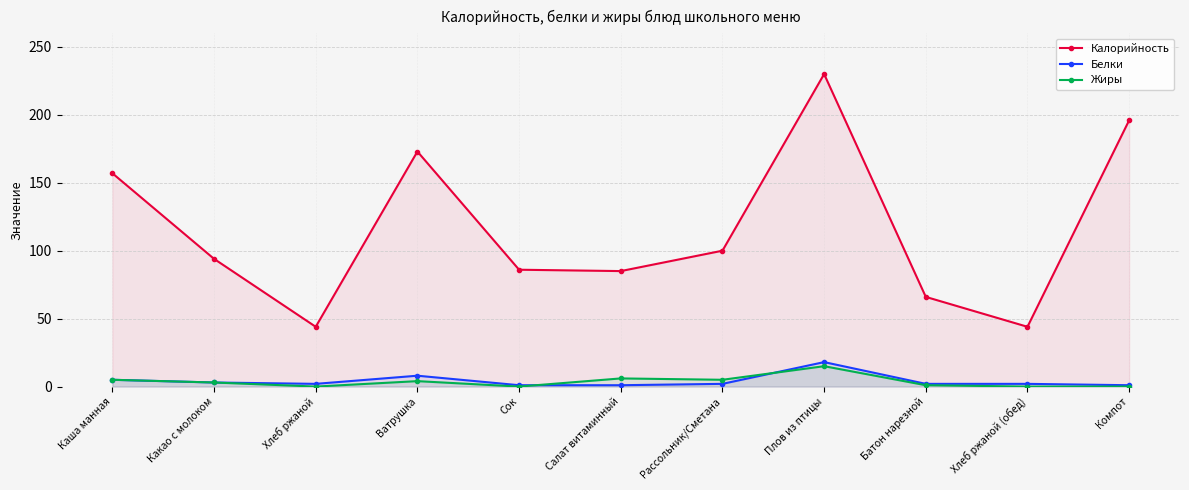

True or false: Жиры has more than 1 interior local peaks.

True